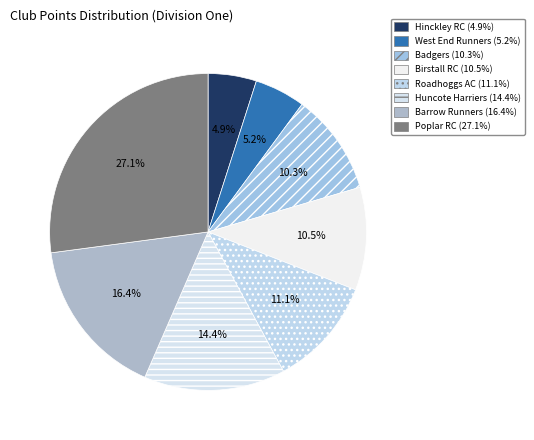

To the nearest percent, what portion does West End Runners represent?

5%